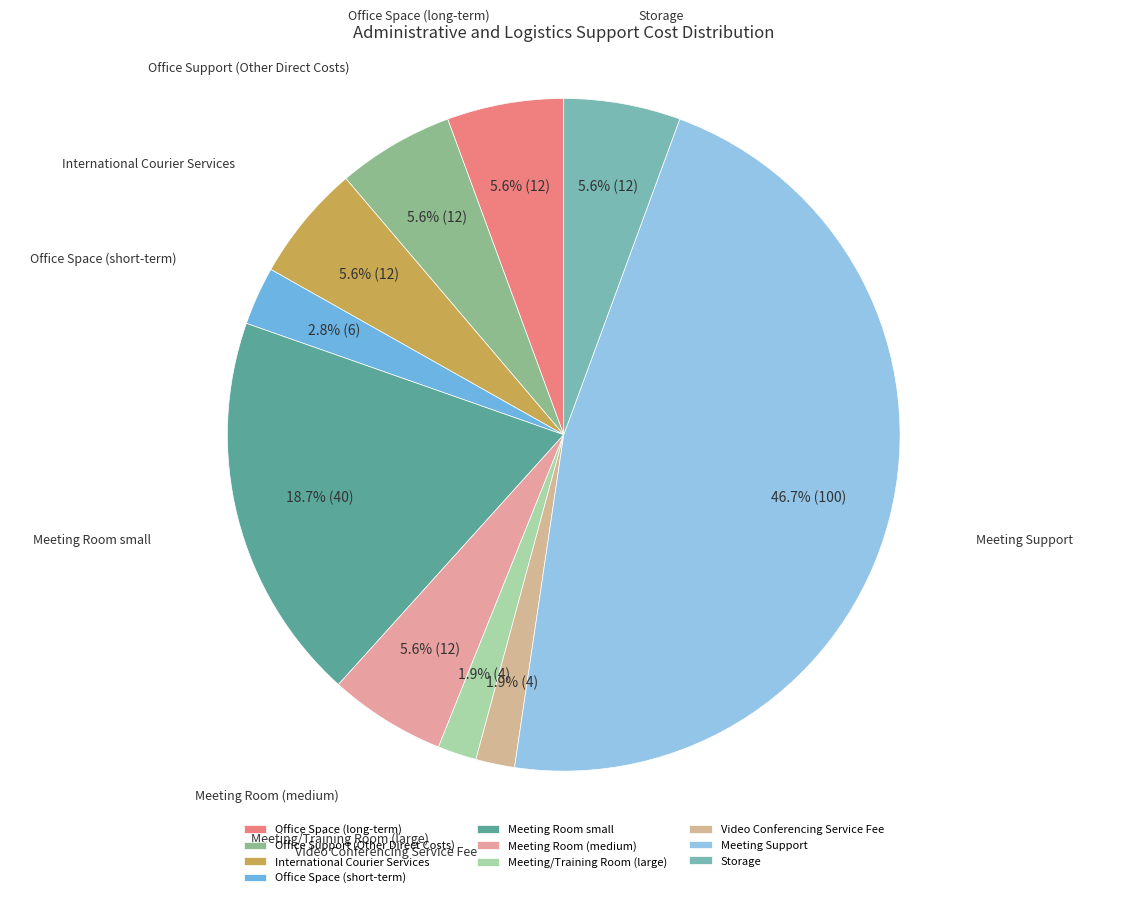

Which category has the biggest portion of the pie?

Meeting Support